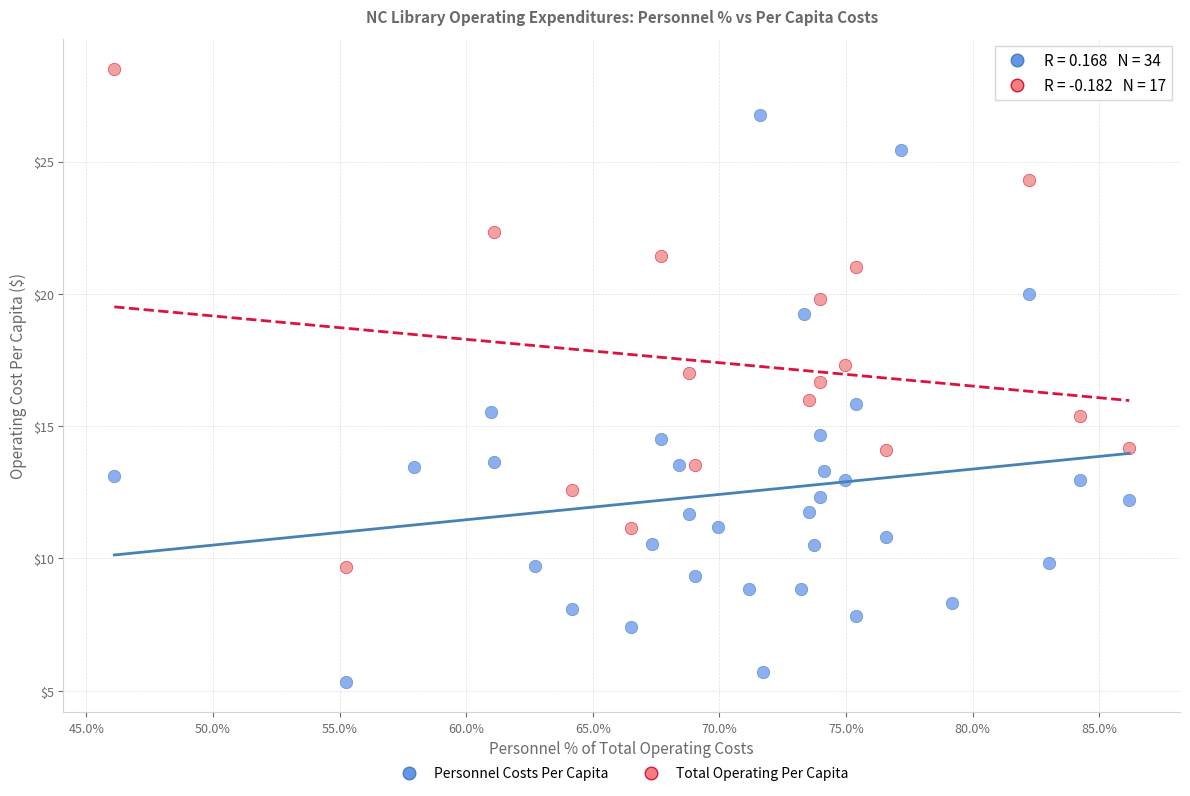

Which series contains the lowest Y value?

Personnel Costs Per Capita